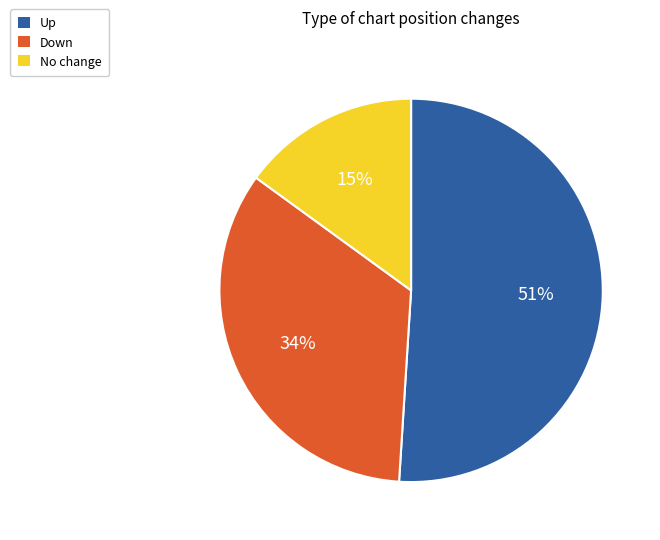

Is there any slice that represents more than half of the pie?

Yes